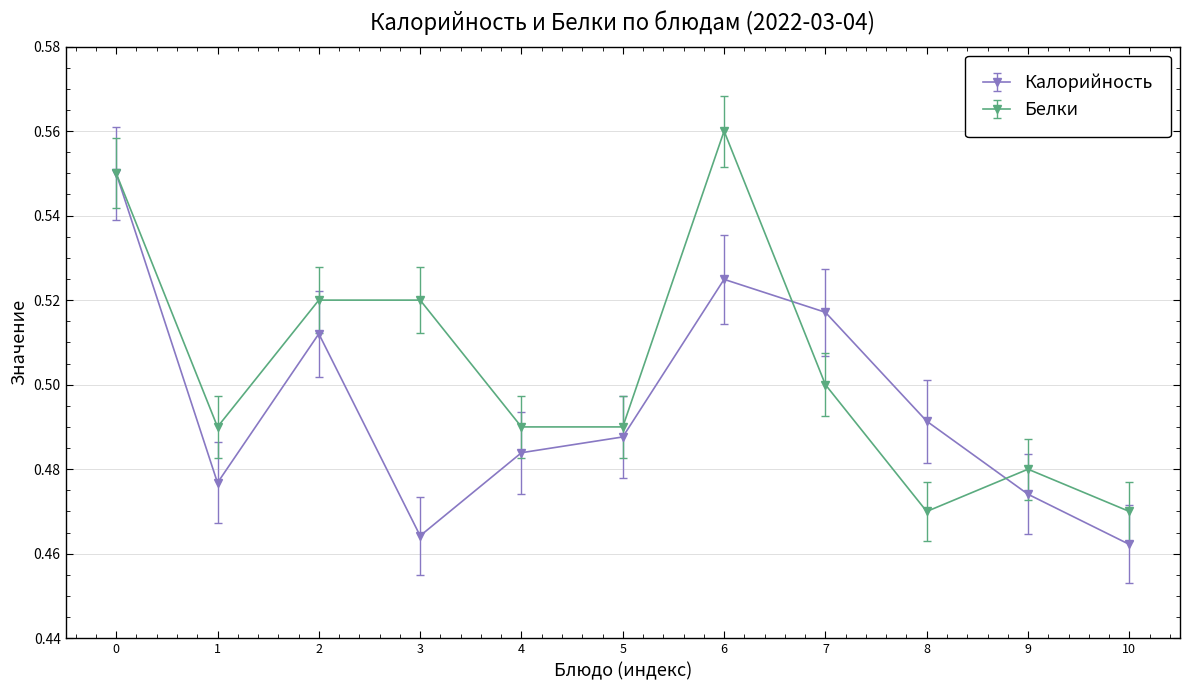

At which category does the chart reach its peak across all series?

6